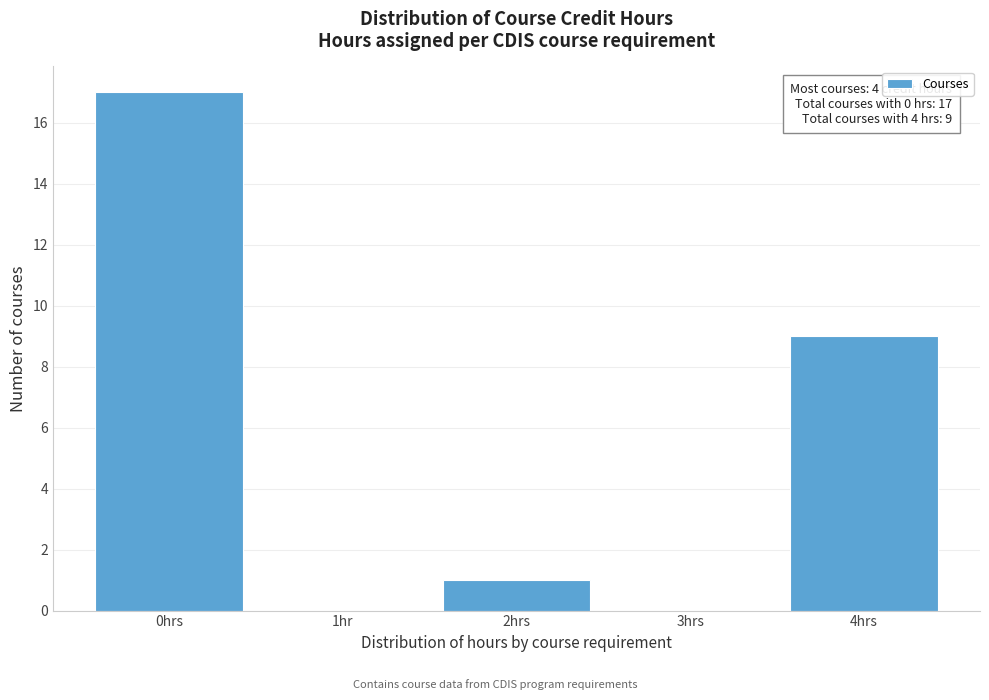

Reading left to right, what are all the values shown in this chart?

0hrs=17	1hr=0	2hrs=1	3hrs=0	4hrs=9